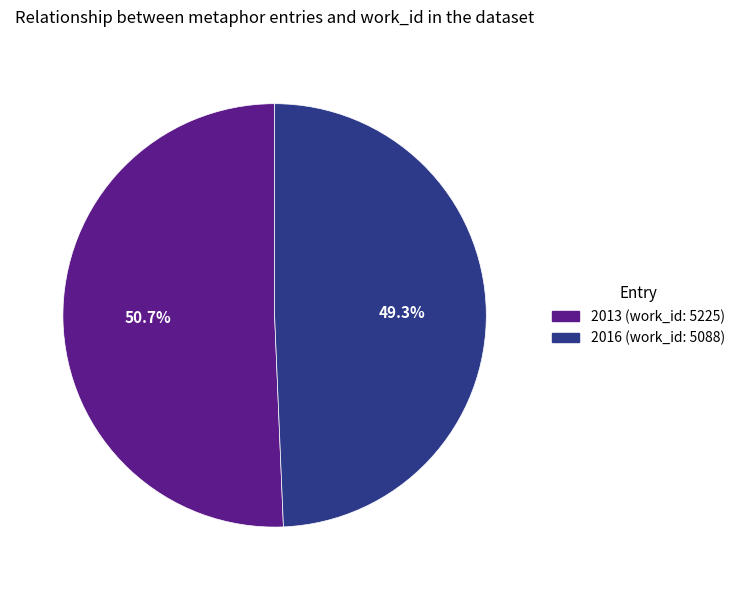

Which category has the biggest portion of the pie?

2013 (work_id: 5225)